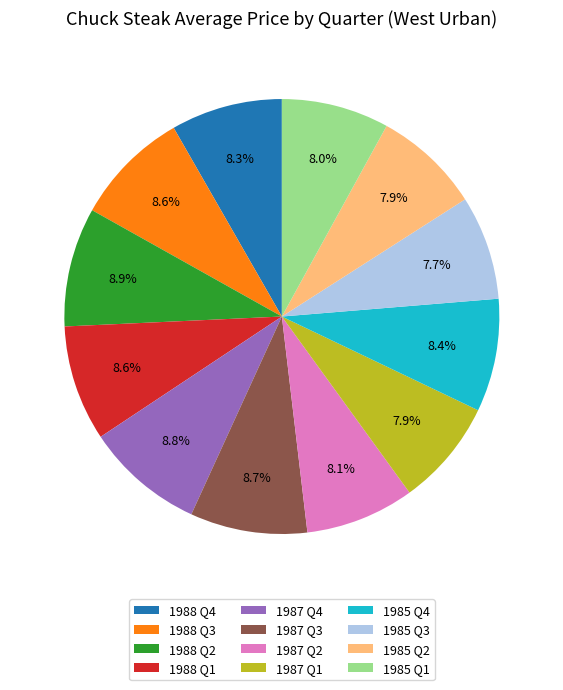

To the nearest percent, what is the difference between the largest and smallest slice percentages?

1%